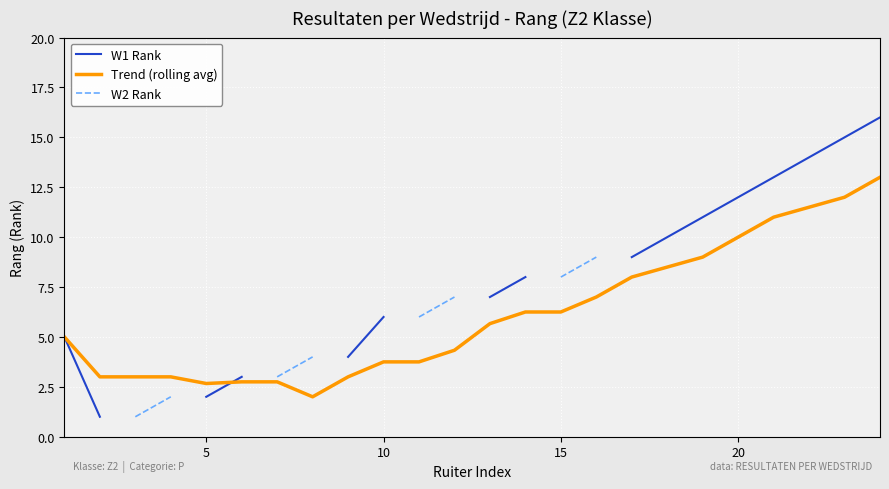

What is the greatest value displayed?

16.0